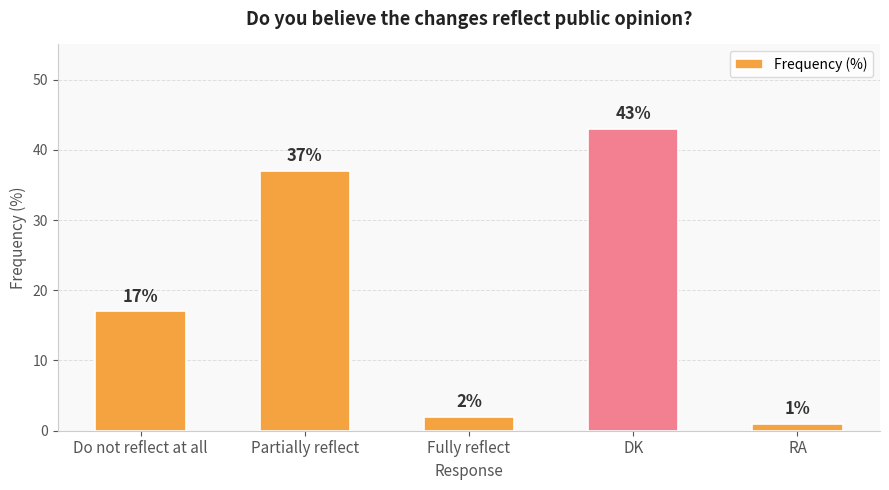

Reading left to right, what are all the values shown in this chart?

Do not reflect at all=17	Partially reflect=37	Fully reflect=2	DK=43	RA=1